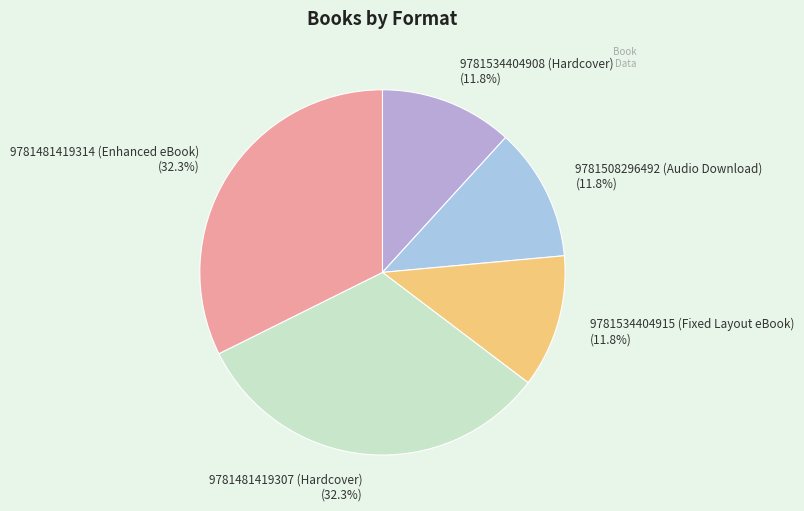

Is 9781481419314 (Enhanced eBook) (32.3%) the majority of the pie?

No